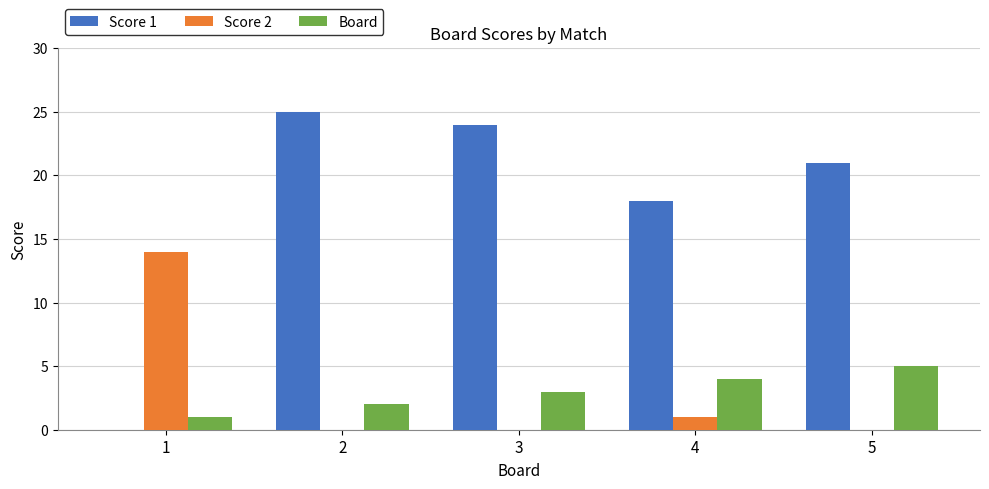

Are the bars horizontal?

No